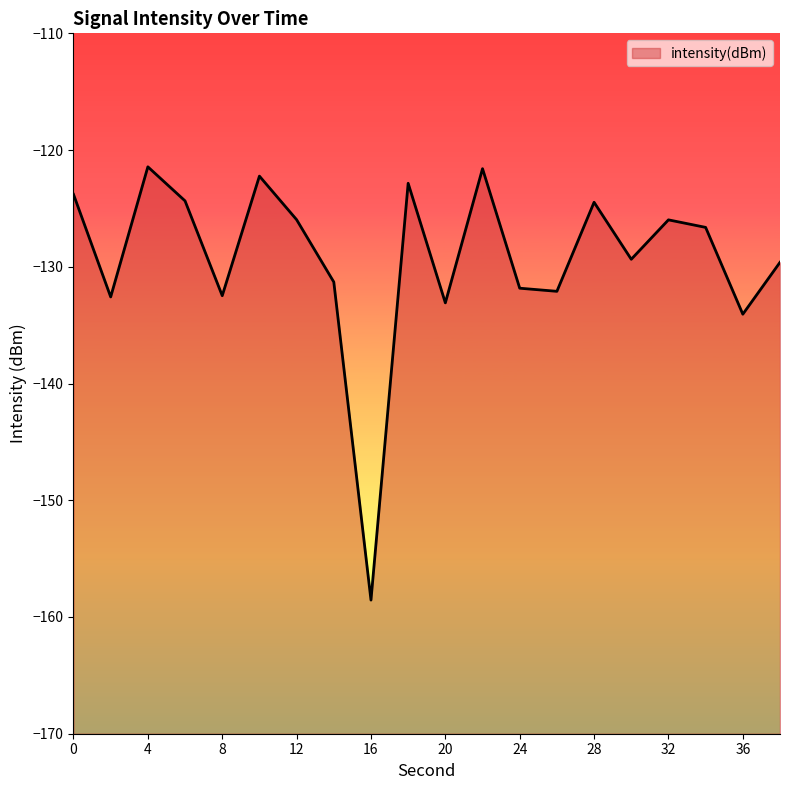

What is the difference between the values at 24 and 26?

0.3